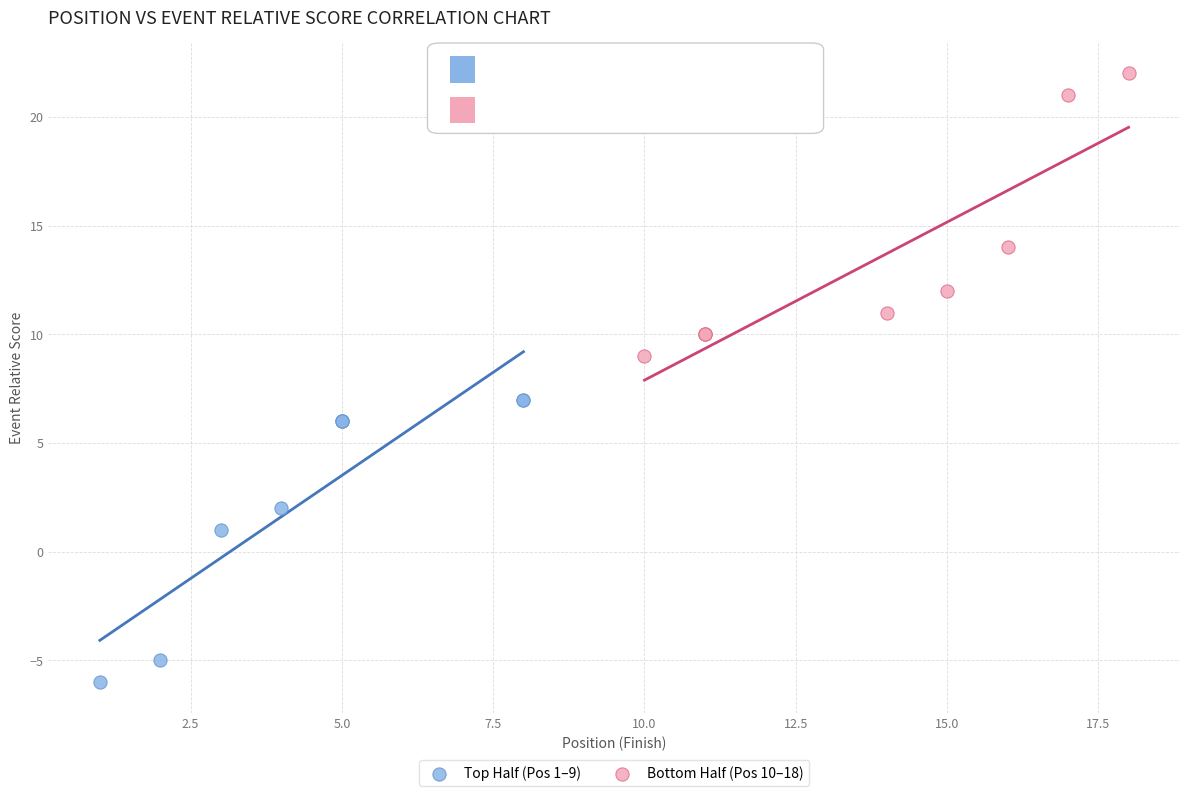

Which series reaches the minimum Y coordinate?

Top Half (Pos 1–9)